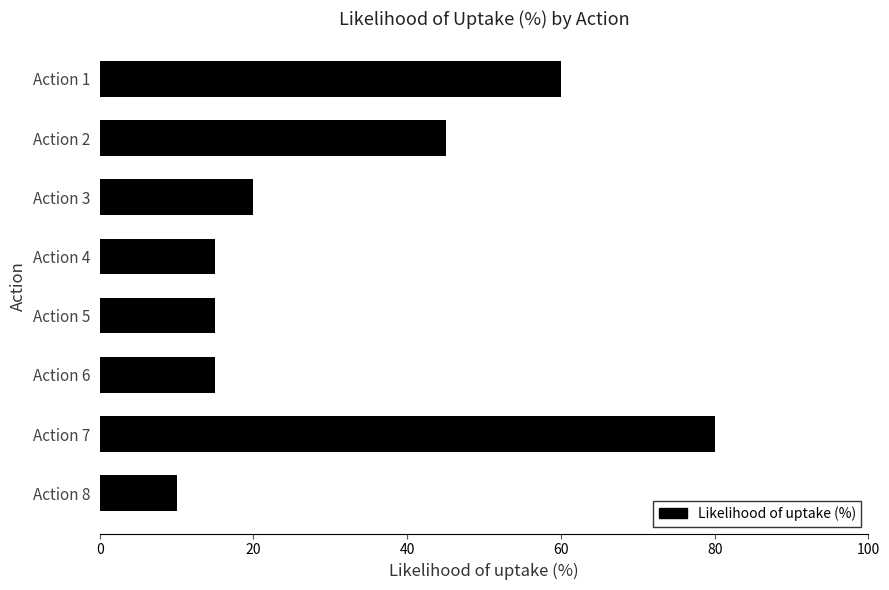

How many bars are there in total?

8